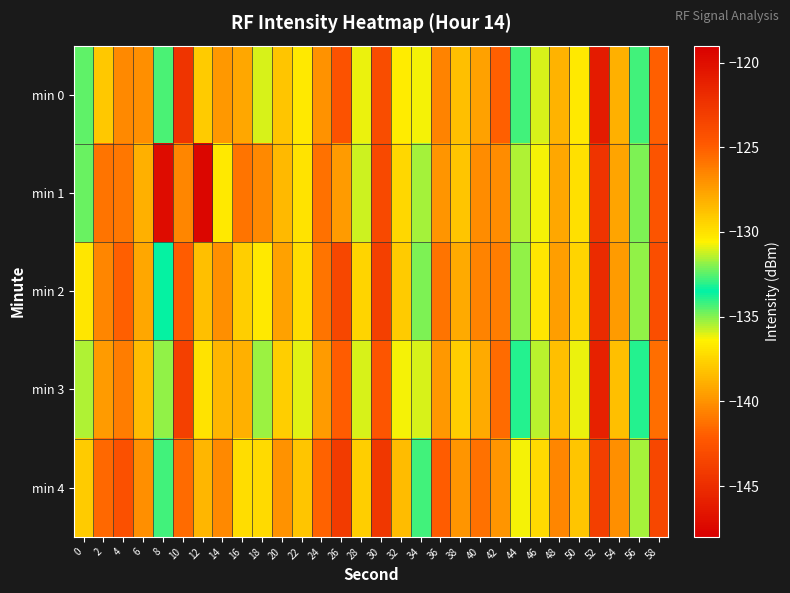

At which category does the chart reach its peak across all series?

8